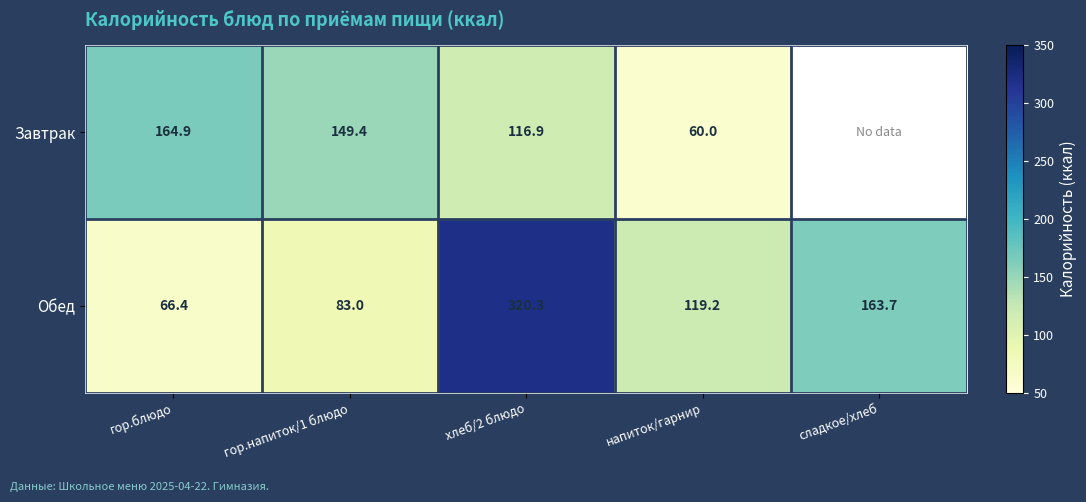

What is the difference between the Завтрак values at гор.блюдо and хлеб/2 блюдо?

48.0